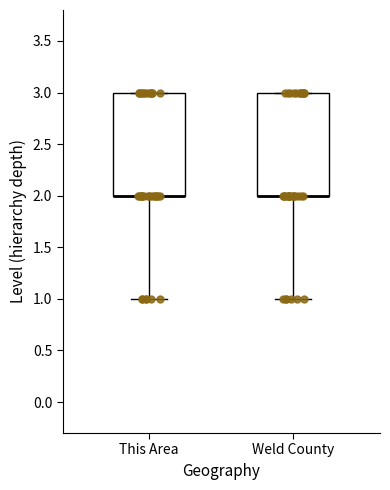

Where does the lower whisker of the box for Weld County end on the y-axis? The values are not printed on the chart, so give them approximately, as read against the axis.

1